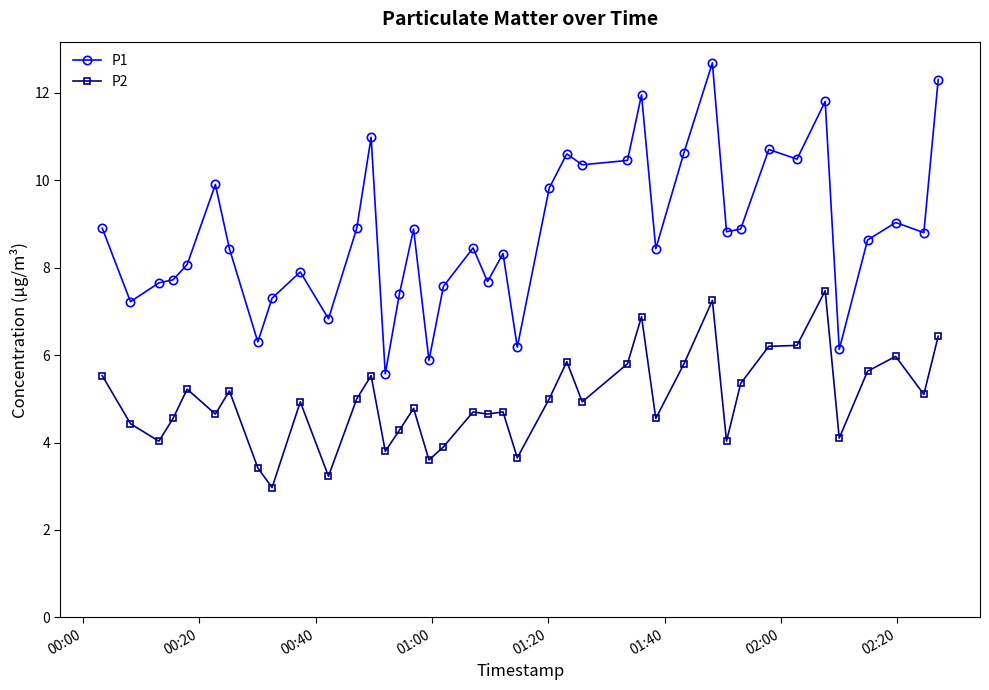

True or false: P1 has more than 0 points higher than both neighbors.

True